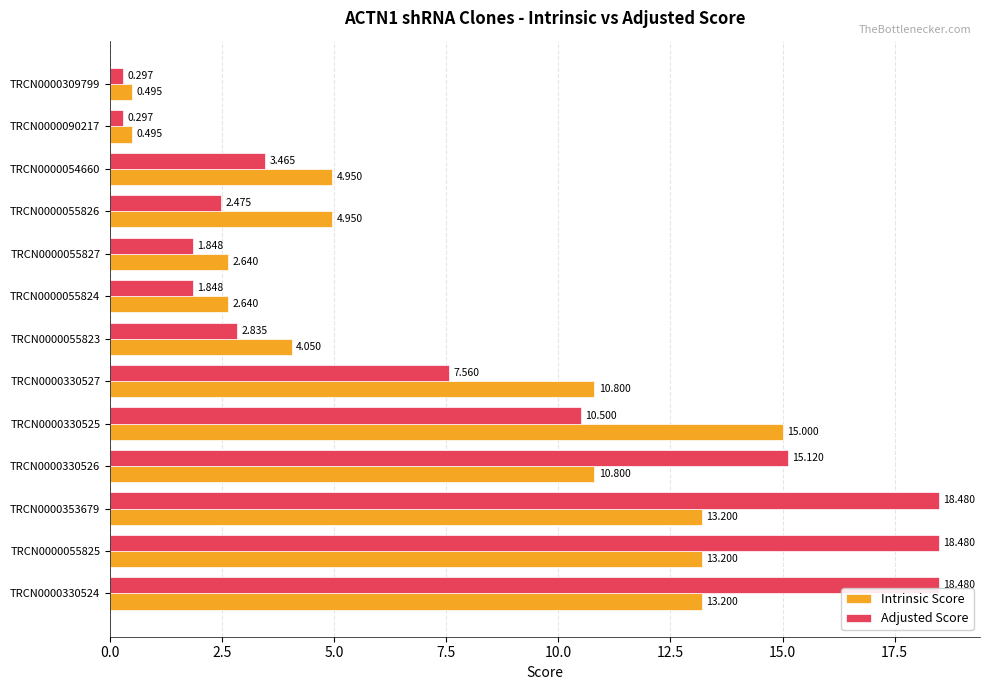

Which series has the widest spread of values?

Adjusted Score